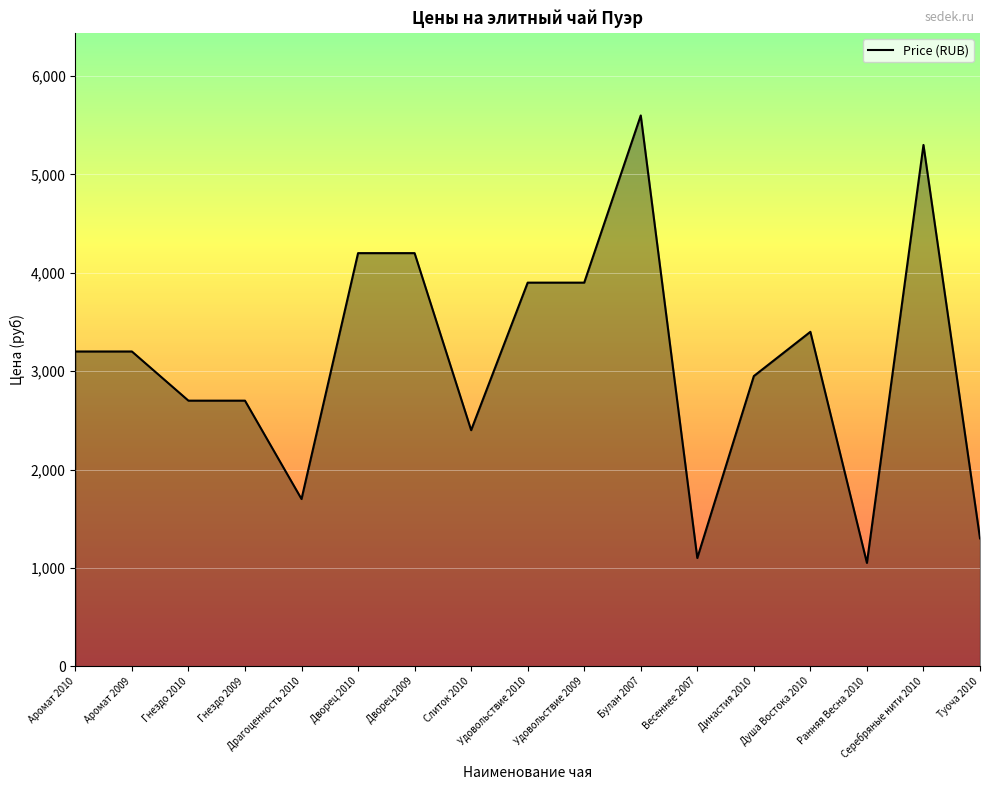

Between Слиток 2010 and Аромат 2009, which is larger?

Аромат 2009